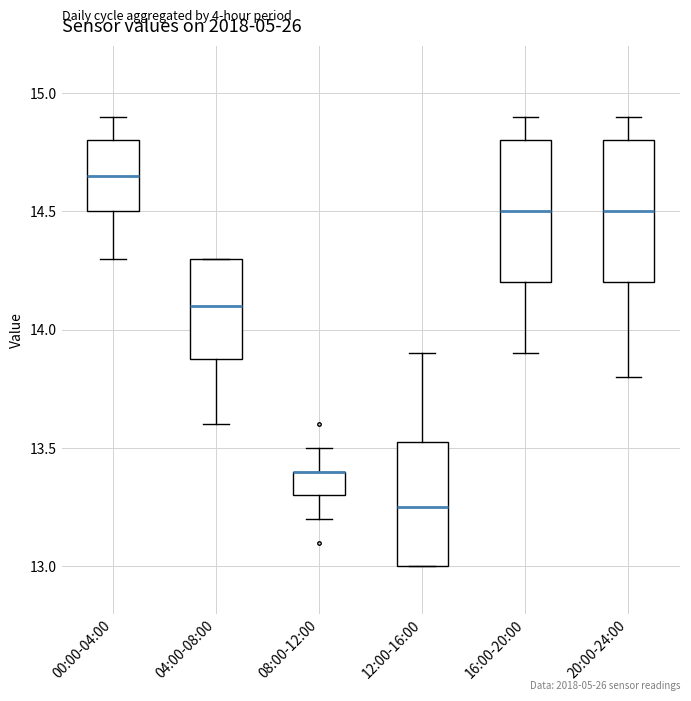

Reading left to right, transcribe this box plot: for each box, give where its median line is, the range the box spans, and where its two whiskers end, as read against the y-axis. The values are not printed on the chart, so give them approximately, as read against the axis.

00:00-04:00: median 14.65, box 14.50 to 14.80, whiskers 14.30 to 14.90
04:00-08:00: median 14.10, box 13.90 to 14.30, whiskers 13.60 to 14.30
08:00-12:00: median 13.40 (drawn on the box's upper edge), box 13.30 to 13.40, whiskers 13.20 to 13.50
12:00-16:00: median 13.25, box 13.00 to 13.55, whiskers 13.00 to 13.90
16:00-20:00: median 14.50, box 14.20 to 14.80, whiskers 13.90 to 14.90
20:00-24:00: median 14.50, box 14.20 to 14.80, whiskers 13.80 to 14.90